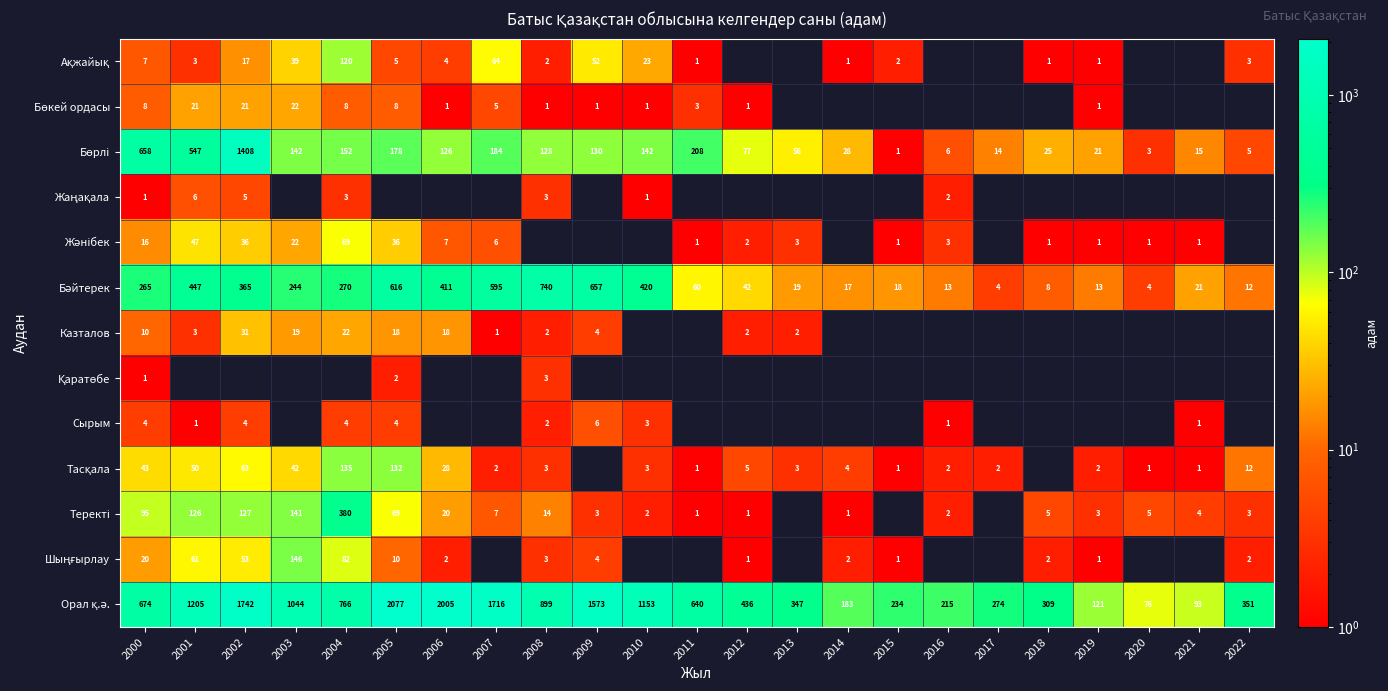

What is the total value across all series at 2000?

1802